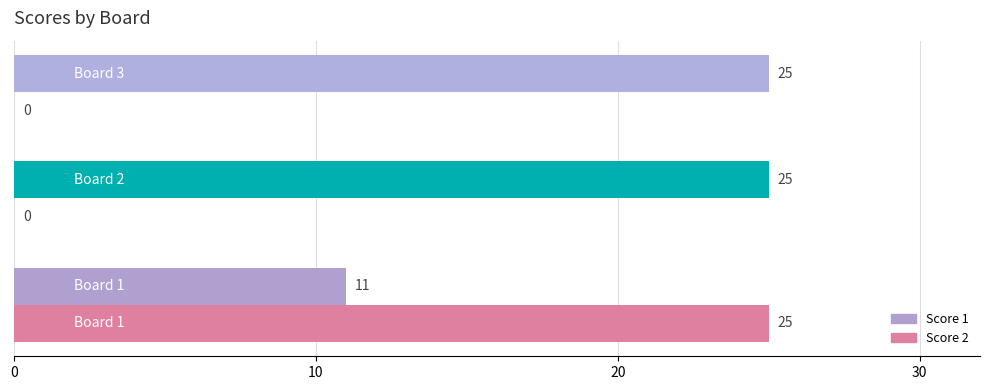

What is the highest value of the Score 1 series?

25